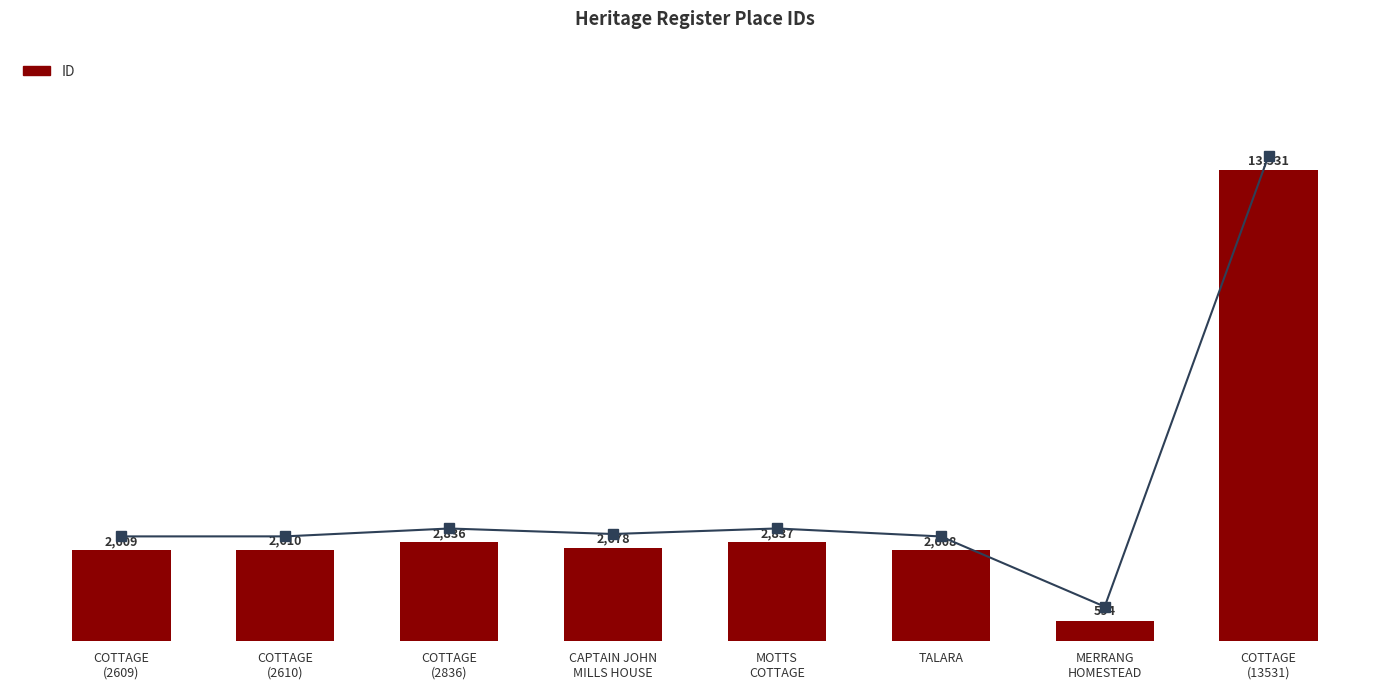

Does the chart contain any negative values?

No